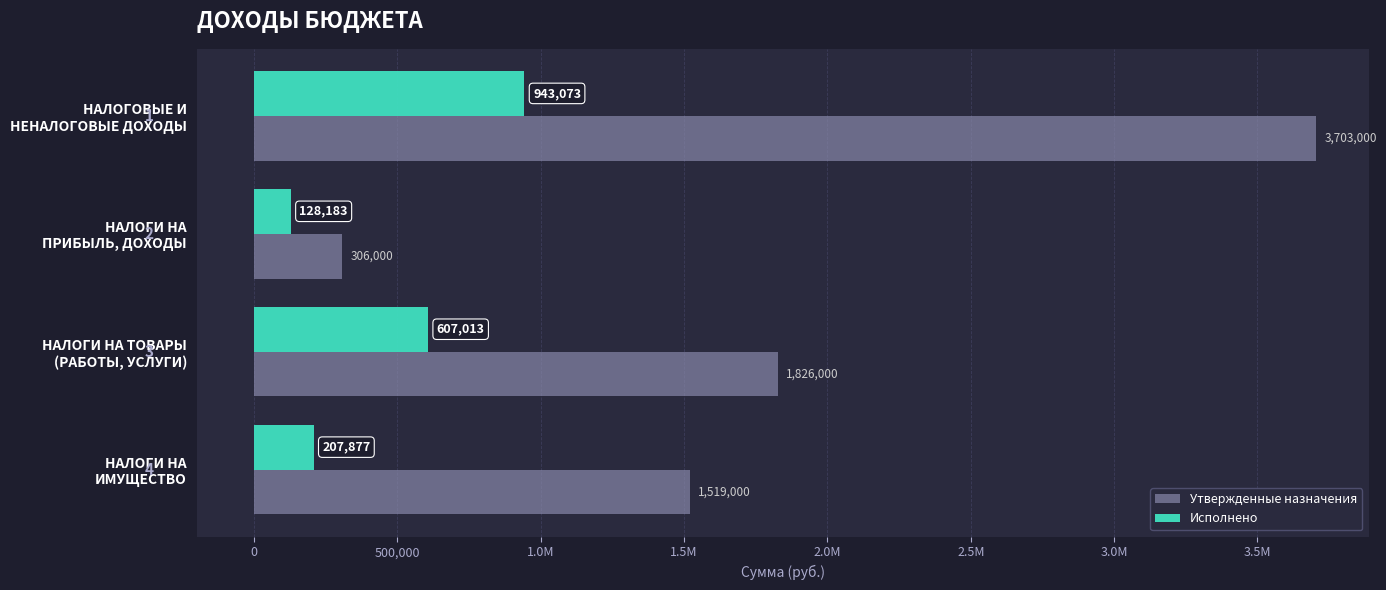

What are all the series names shown in the legend?

Утвержденные назначения, Исполнено